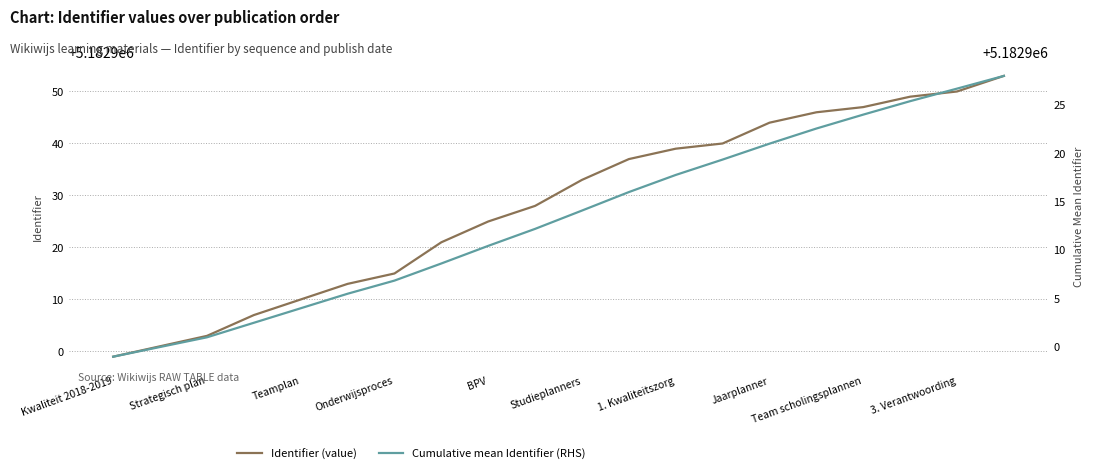

Rank the series by their average value, from lowest to highest.

Cumulative mean Identifier (RHS), Identifier (value)